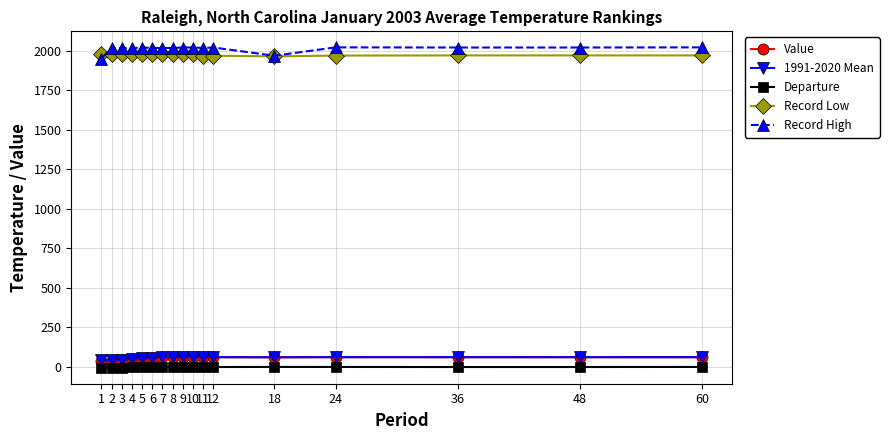

True or false: Departure has more than 0 interior local peaks.

True